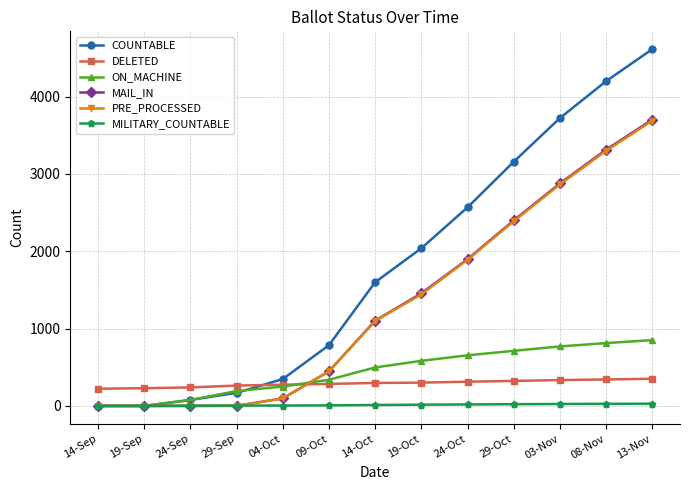

Which label corresponds to the largest value in the chart?

13-Nov